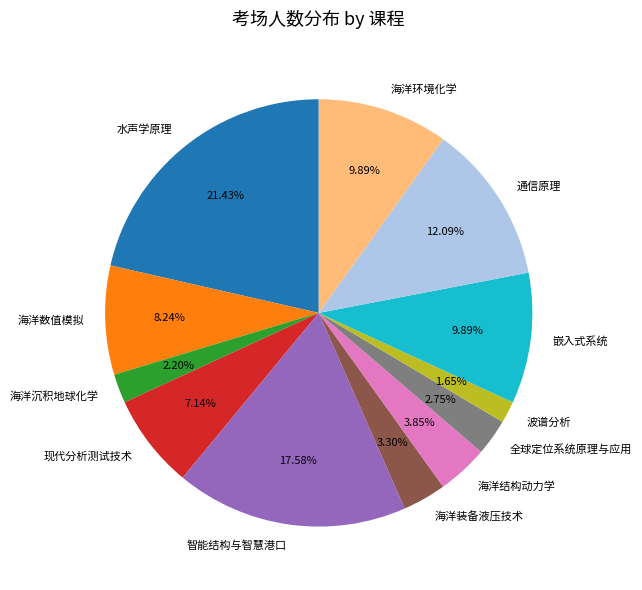

Which slice is the largest?

水声学原理